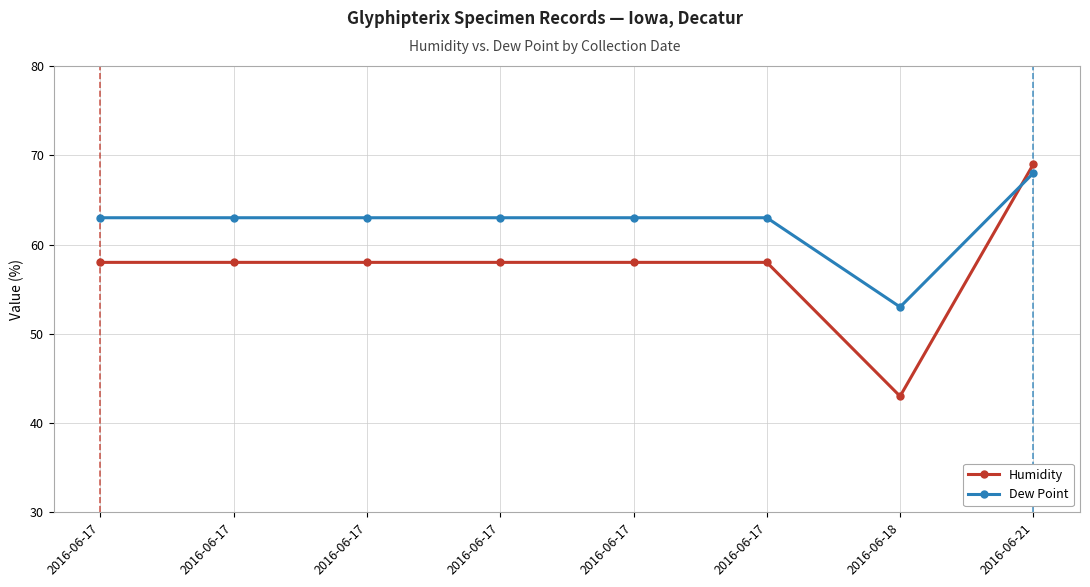

At how many categories does at least one series exceed 58?

7